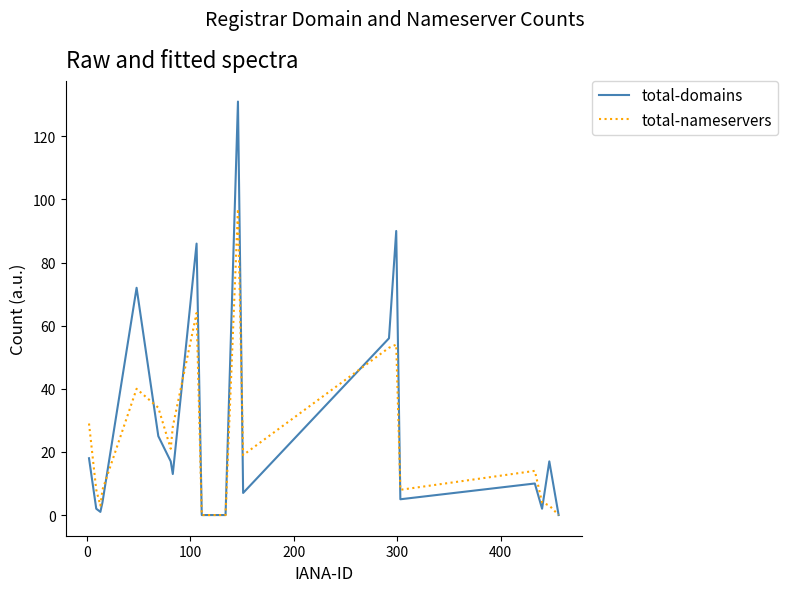

Which series has the widest spread of values?

total-domains